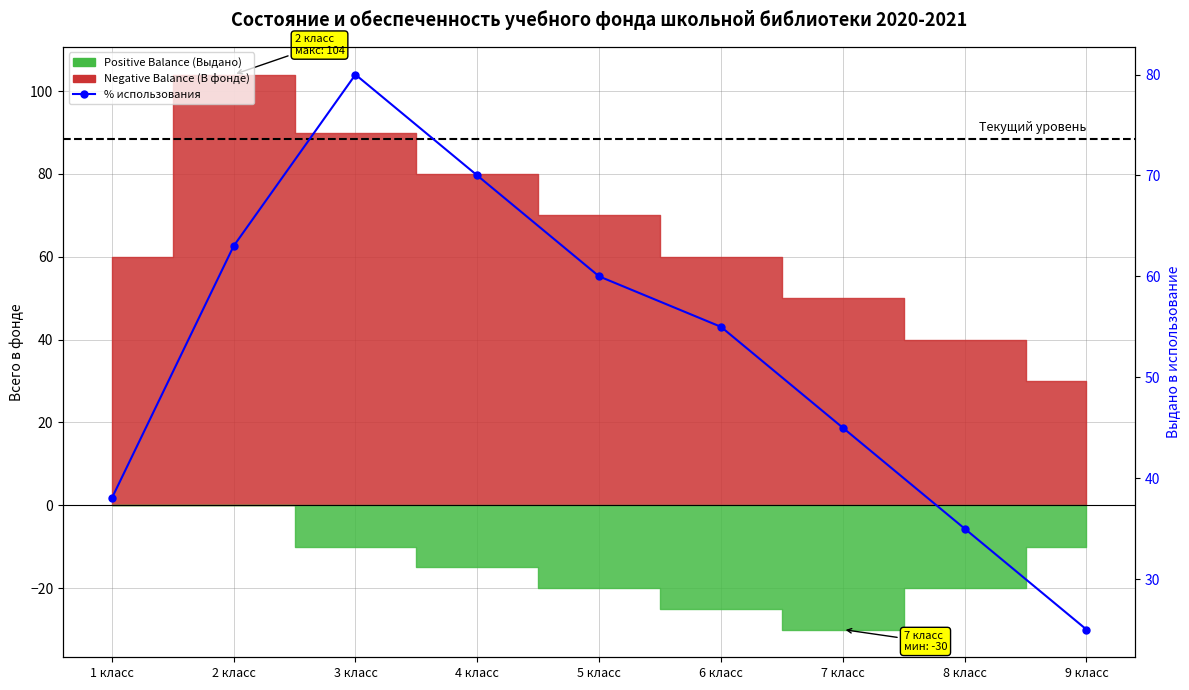

Which category has the lowest value across all series?

9 класс